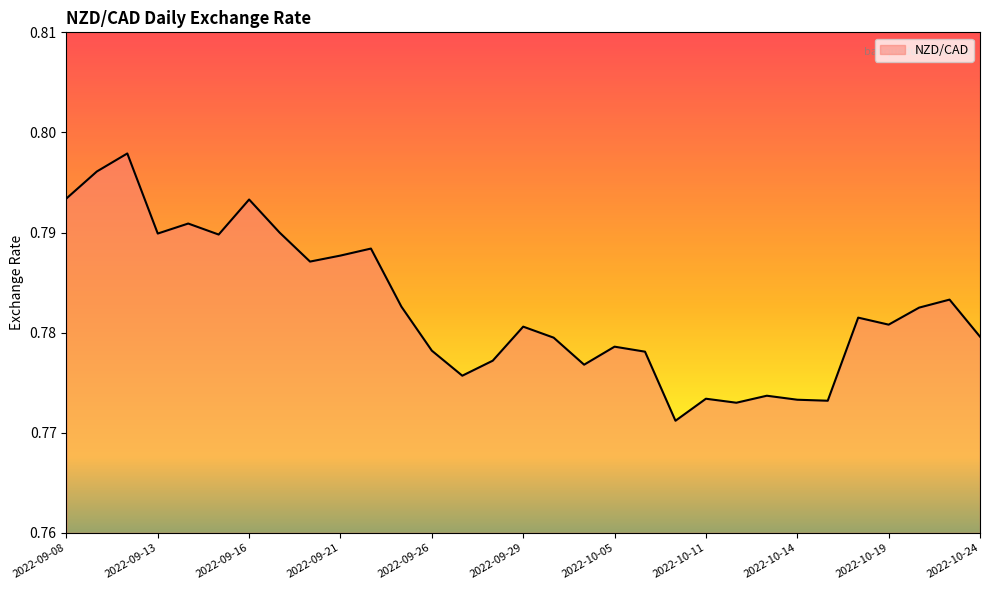

How many lines are shown in the chart?

1